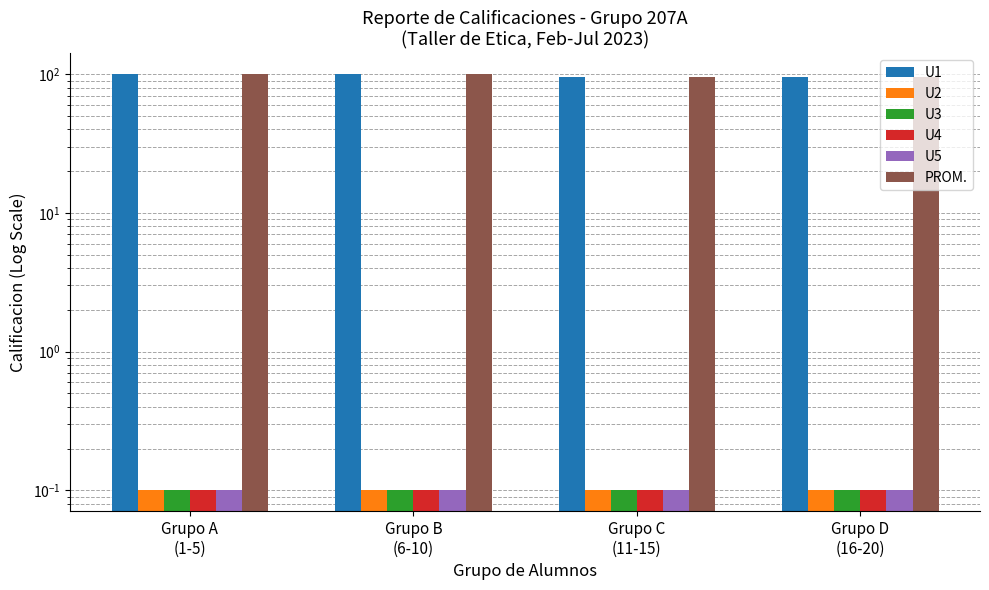

How many distinct data groups are displayed?

6